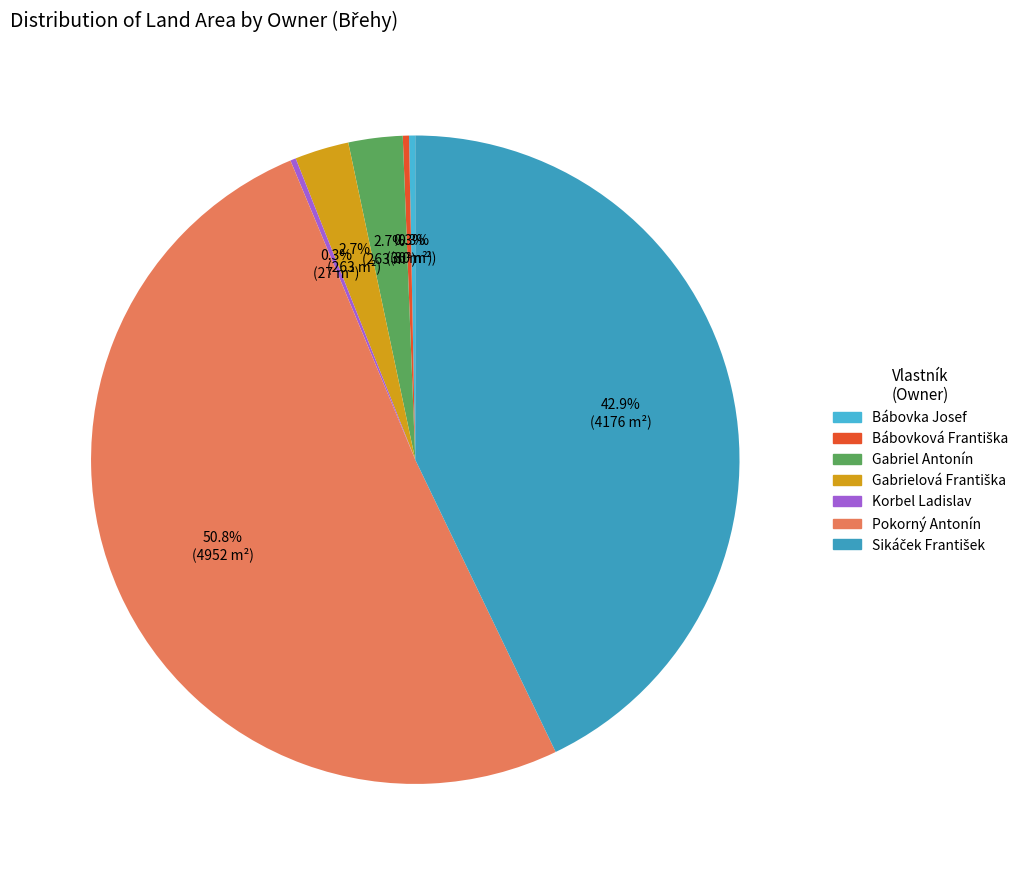

Is it true that Sikáček František is 51% of the pie?

False